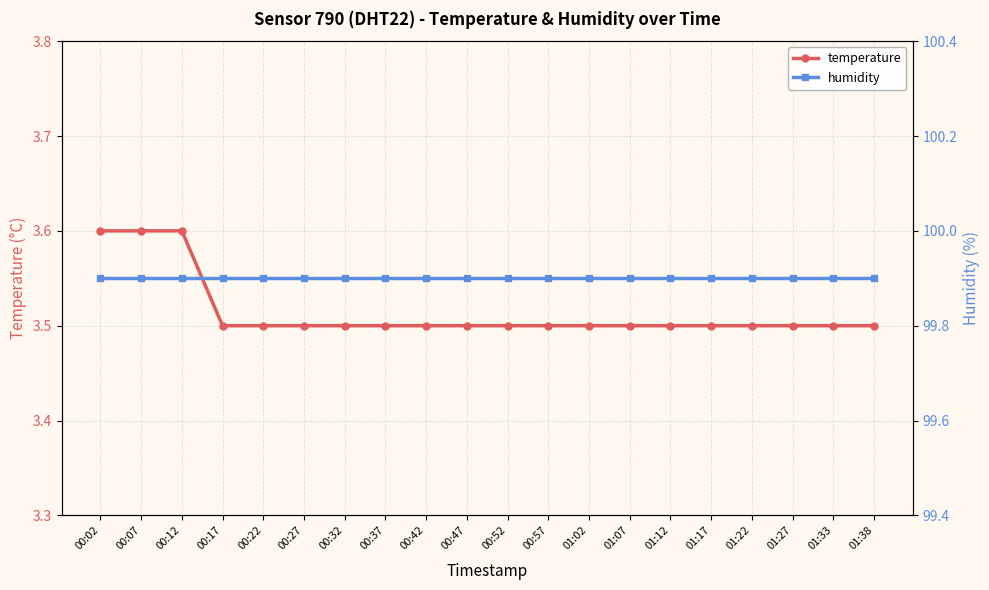

Reading left to right, extract all data points from this chart.

temperature: 3.6	3.6	3.6	3.5	3.5	3.5	3.5	3.5	3.5	3.5	3.5	3.5	3.5	3.5	3.5	3.5	3.5	3.5	3.5	3.5
humidity: 99.9	99.9	99.9	99.9	99.9	99.9	99.9	99.9	99.9	99.9	99.9	99.9	99.9	99.9	99.9	99.9	99.9	99.9	99.9	99.9